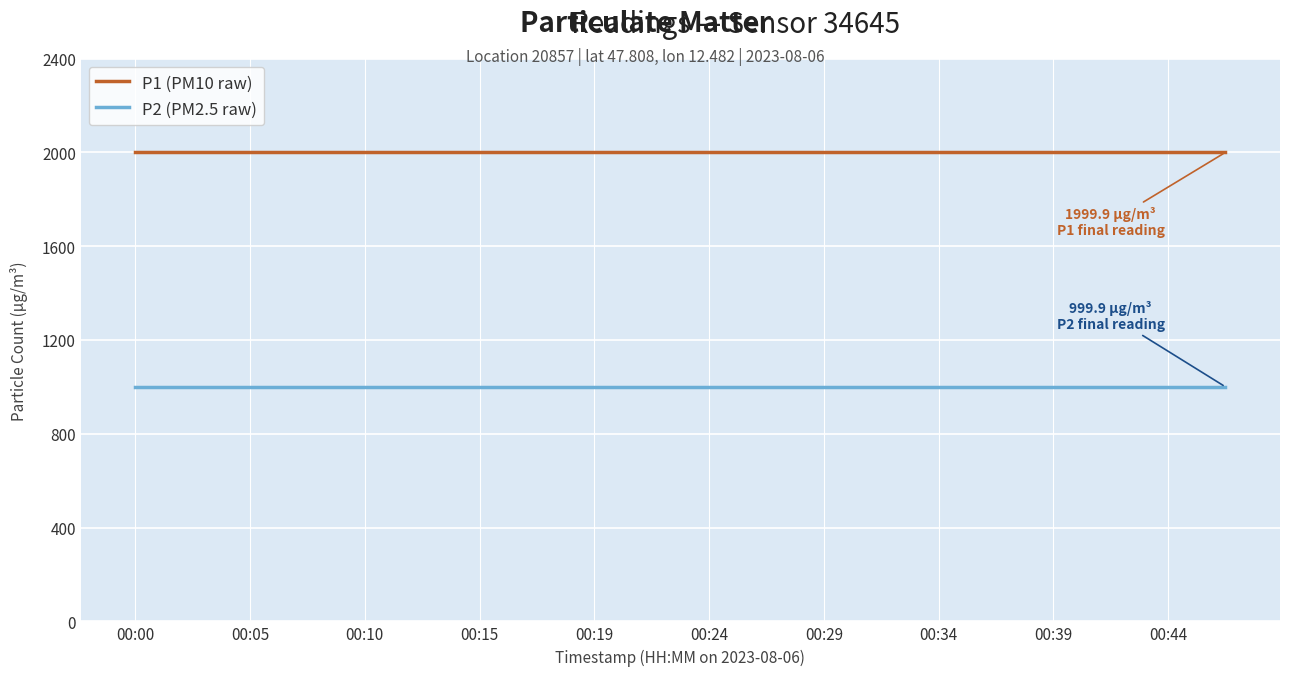

True or false: P2 (PM2.5 raw) and P1 (PM10 raw) intersect in this chart.

False